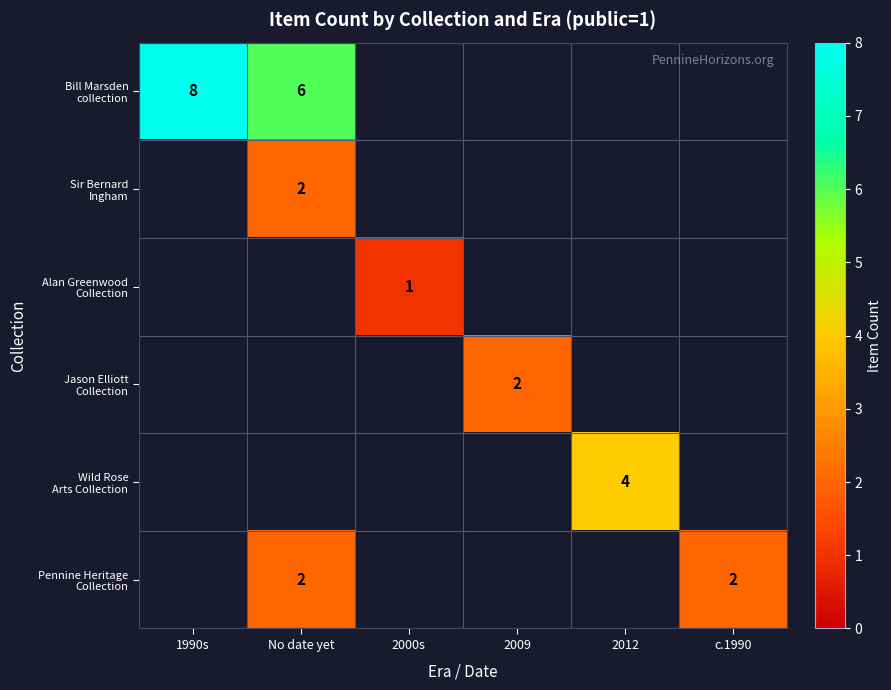

Which series has the largest total across all categories?

Bill Marsden collection